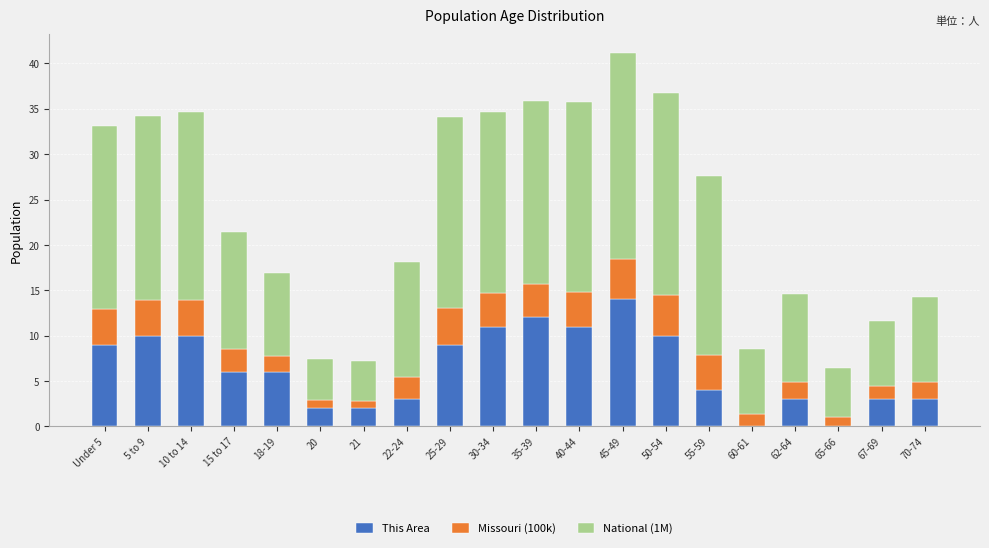

The value of This Area at 35-39 is 19.2. True or false?

False